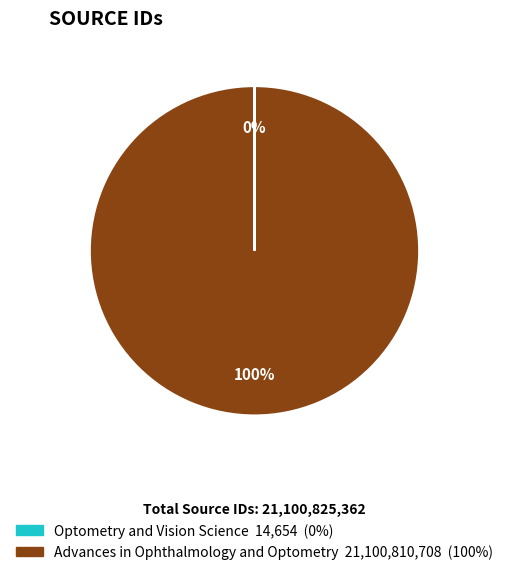

The Advances in Ophthalmology and Optometry slice represents 92% of the pie. True or false?

False